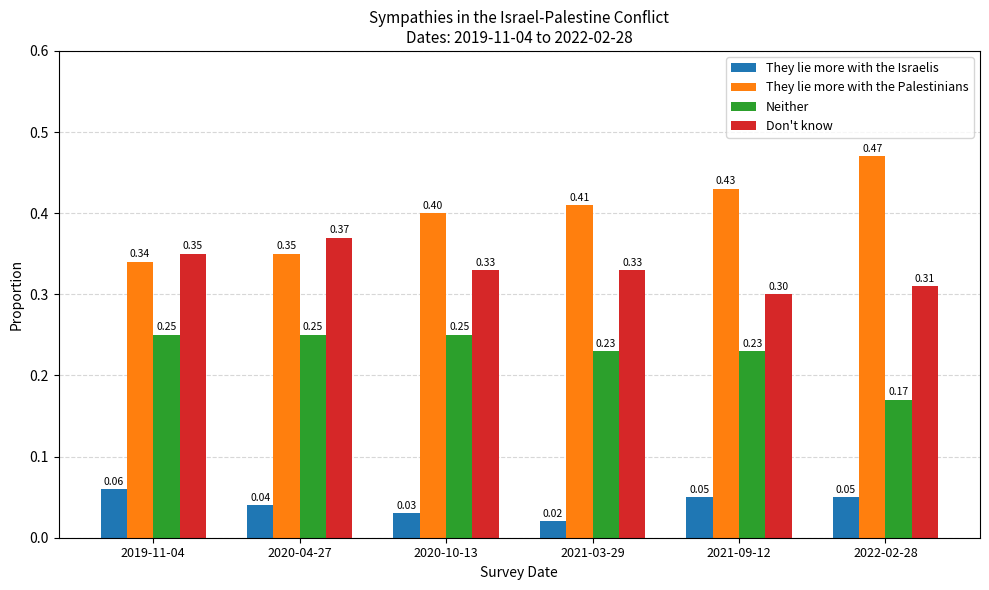

Between 2020-04-27 and 2020-10-13, which series saw the biggest shift?

They lie more with the Palestinians